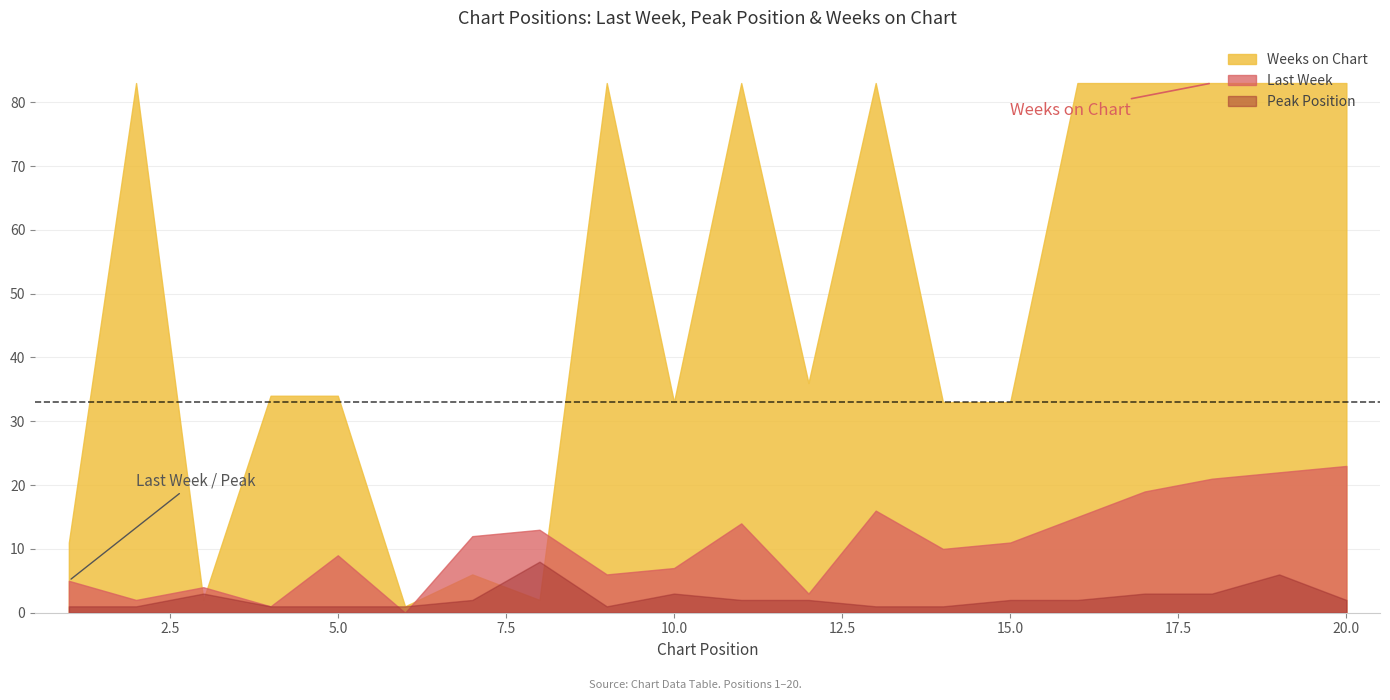

At which category is the sum across all series the highest?

19